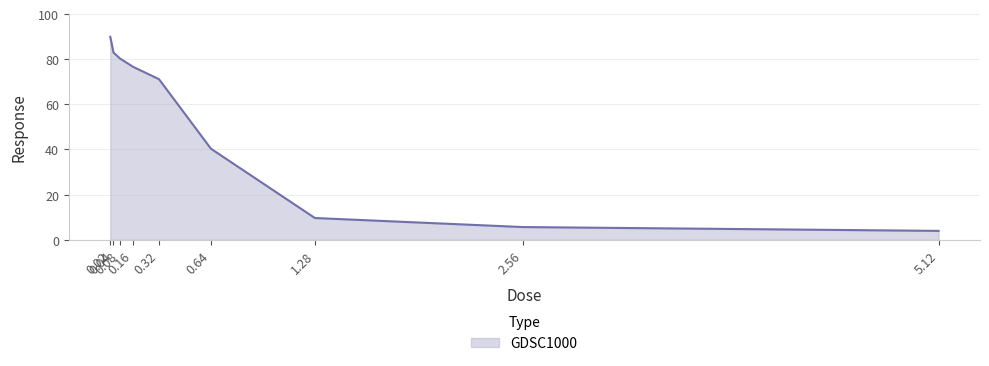

Count the number of categories in the chart.

9